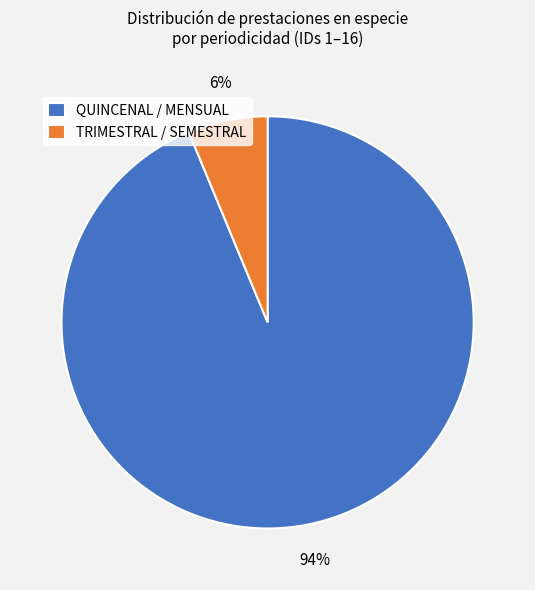

Is there any slice that represents more than half of the pie?

Yes